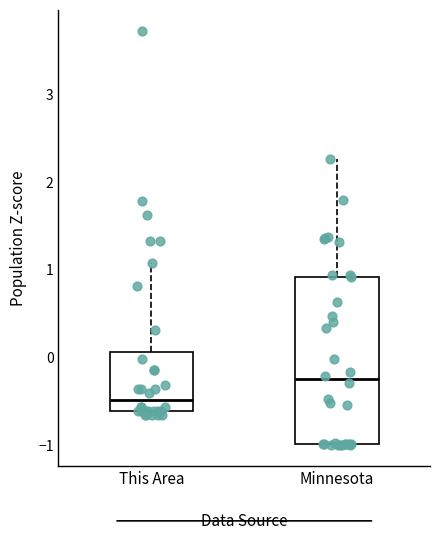

Reading left to right, transcribe this box plot: for each box, give where its median line is, the range the box spans, and where its two whiskers end, as read against the y-axis. The values are not printed on the chart, so give them approximately, as read against the axis.

This Area: median -0.5, box -0.6 to 0.1, whiskers -0.7 to 1.1
Minnesota: median -0.3, box -1.0 to 0.9, whiskers -1.0 to 2.3